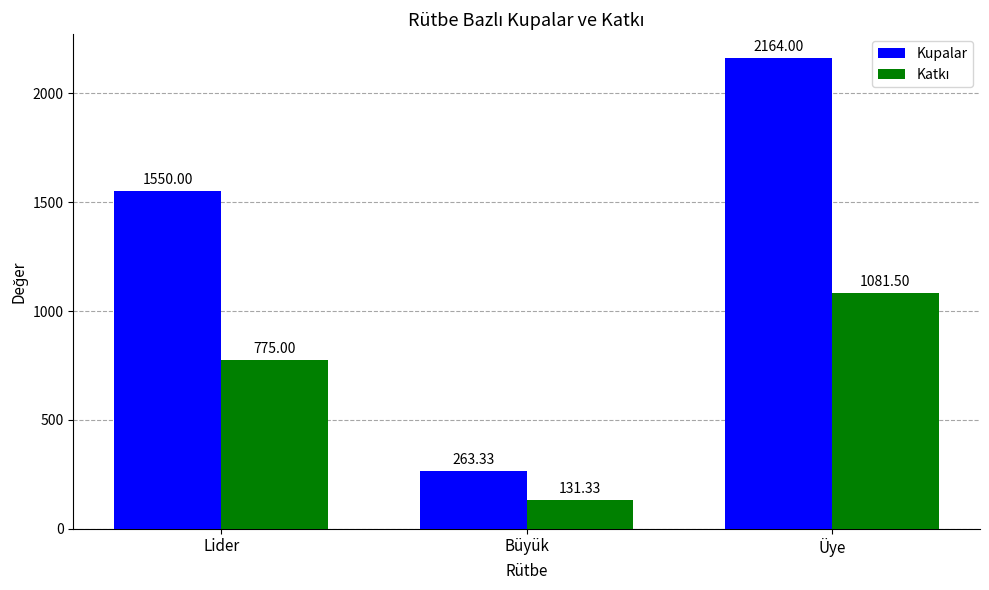

Between Lider and Üye, which series saw the biggest shift?

Kupalar